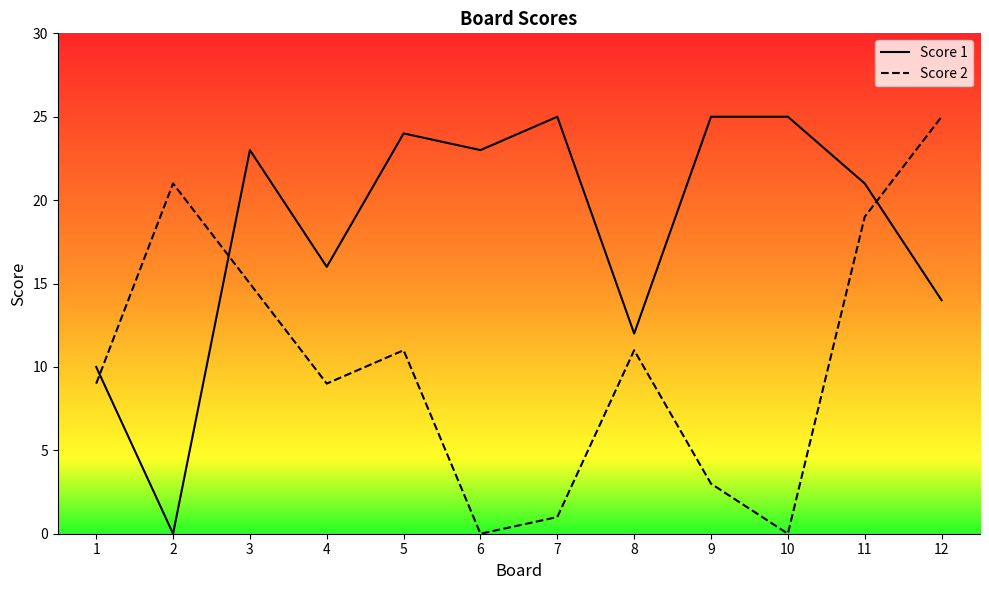

At which label is Score 1 closest to 12?

8